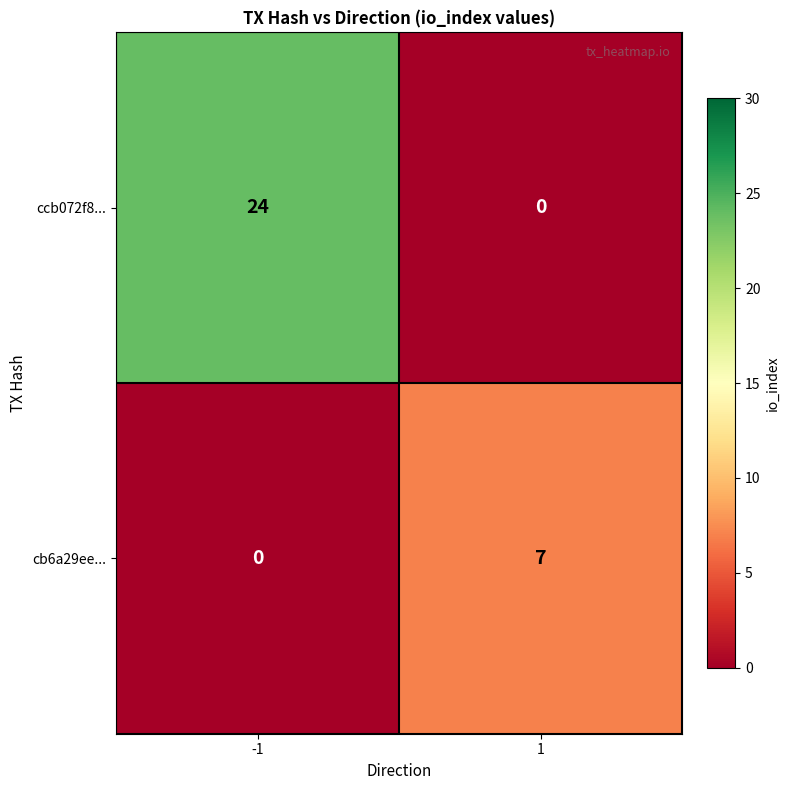

Which category has the highest value across all series?

-1